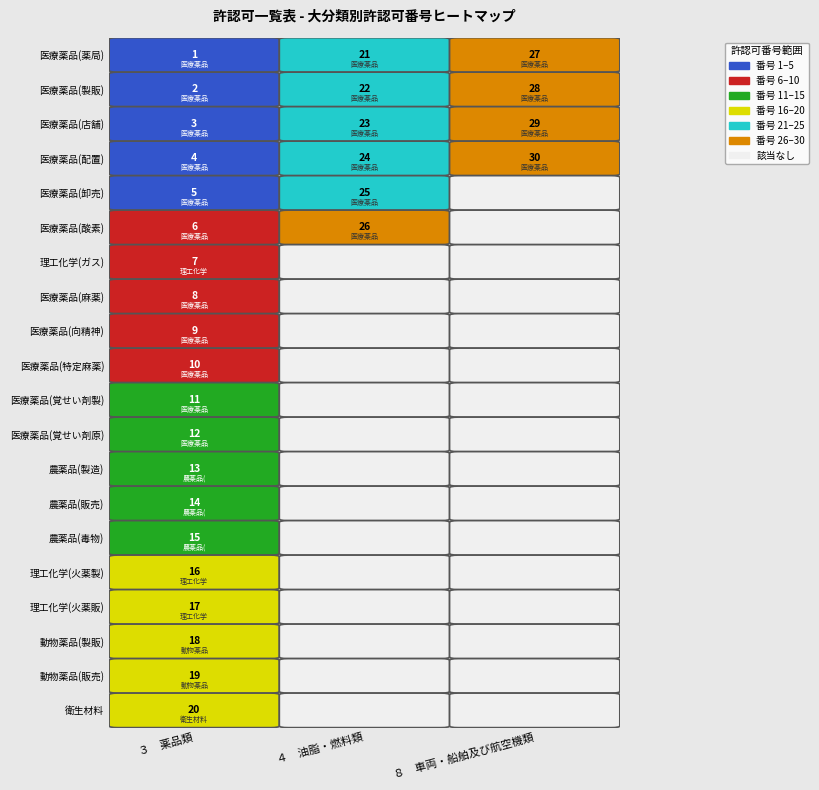

What is the maximum value shown in the chart?

30